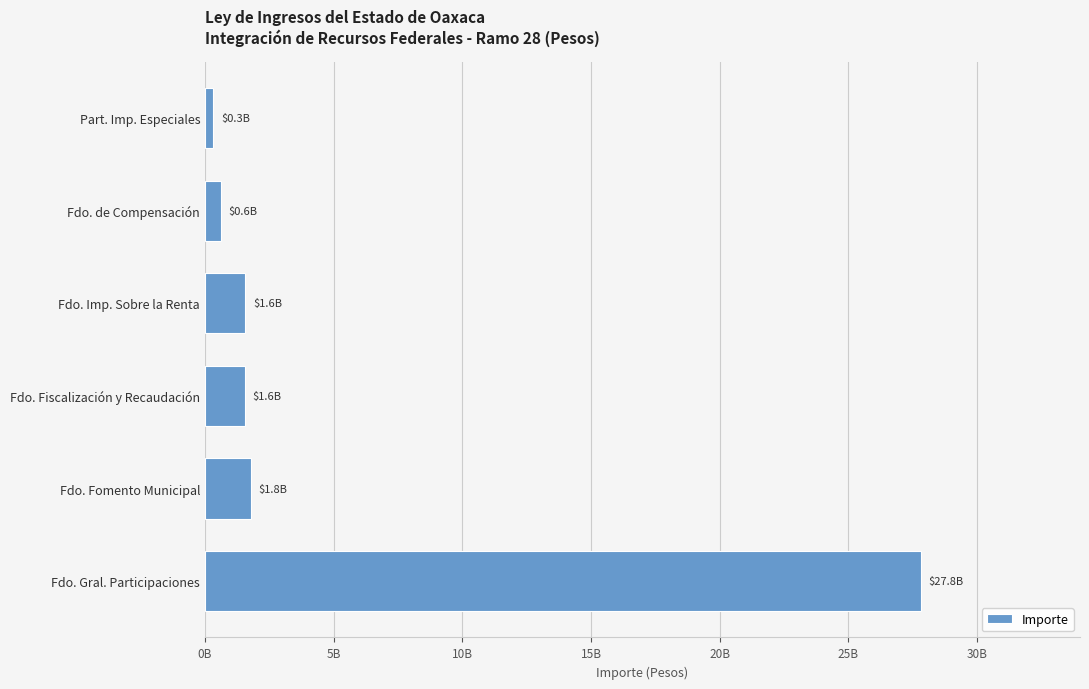

Are the bars horizontal?

Yes